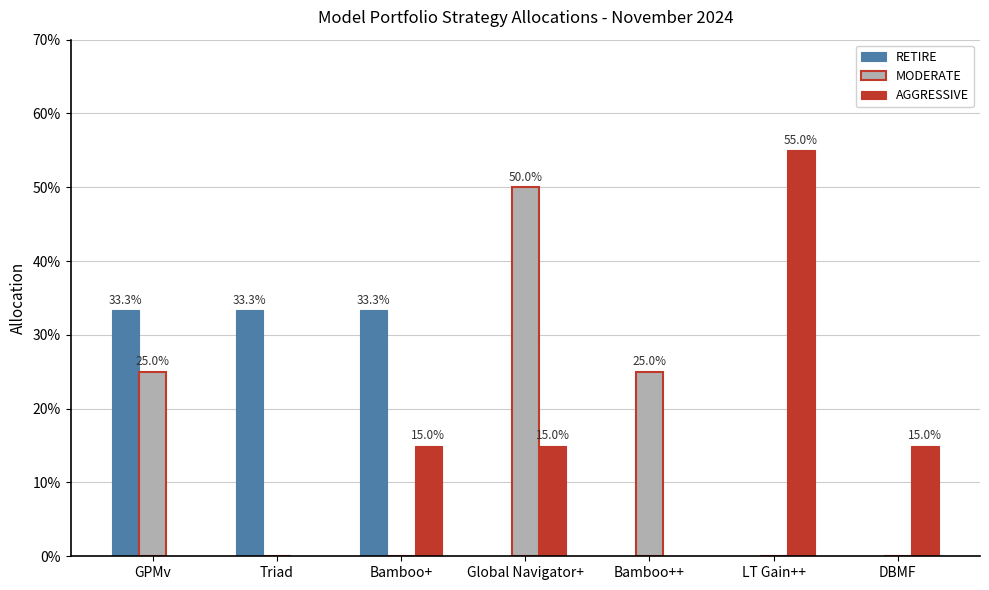

What are all the series names shown in the legend?

RETIRE, MODERATE, AGGRESSIVE